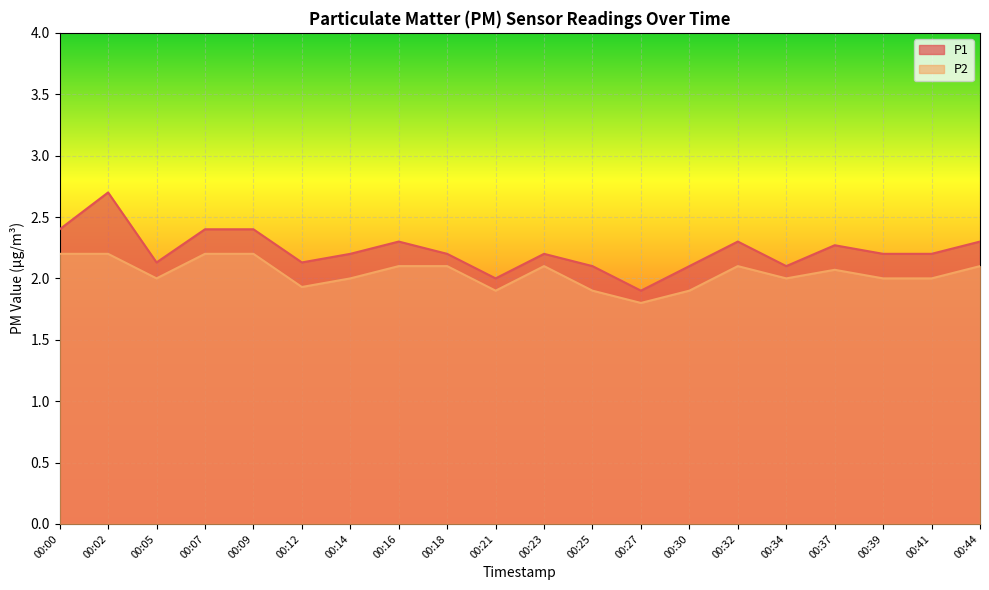

At how many categories does at least one series exceed 1?

20